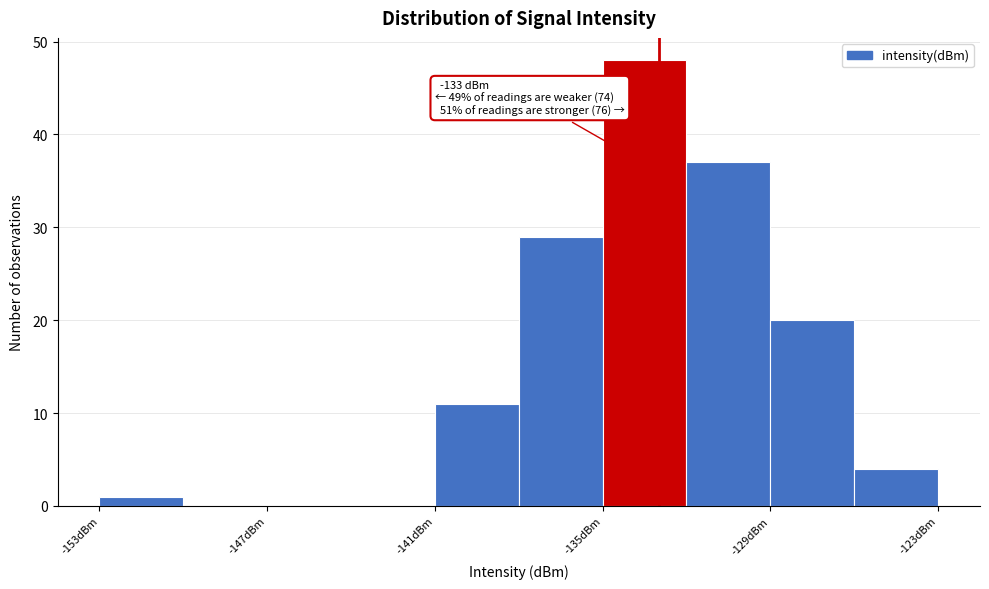

Read against the x-axis, roughly where is the centre of the tallest bar?

-133